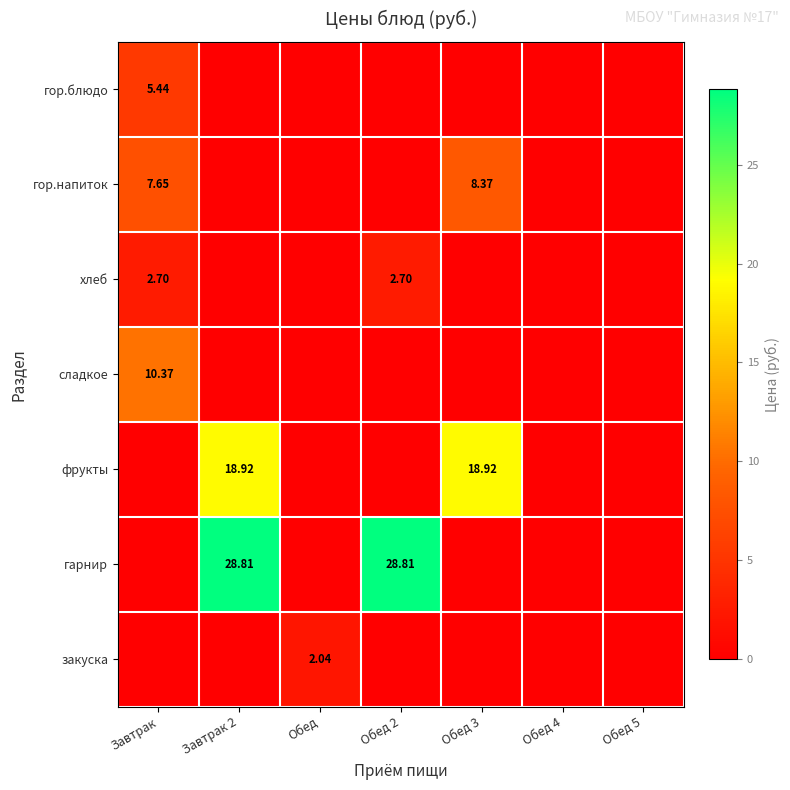

How many values in the закуска series exceed 0?

1